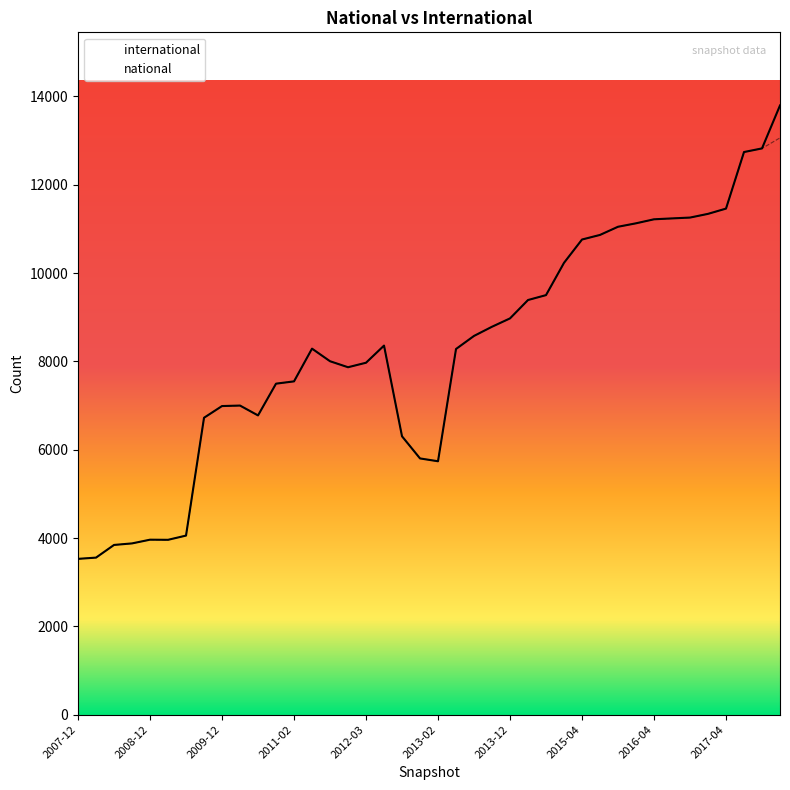

True or false: the data shows 10407 at 2009-09-25.

False